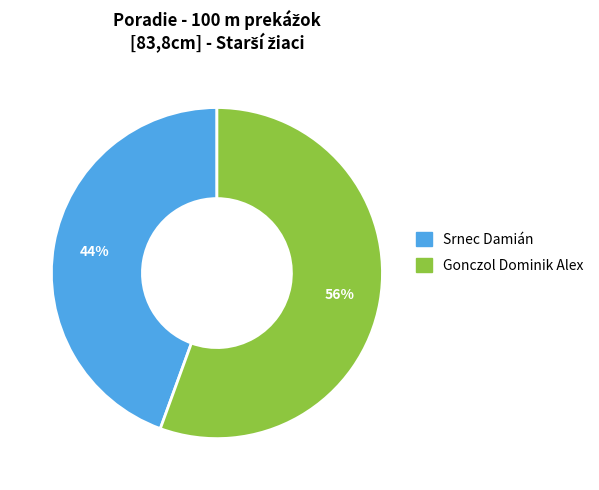

The Gonczol Dominik Alex slice represents 50% of the pie. True or false?

False